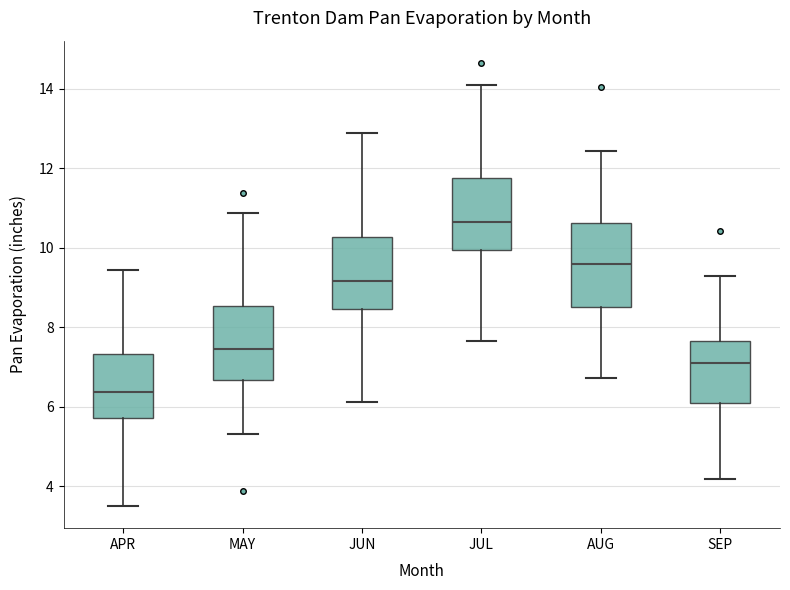

Reading left to right, read every box against the y-axis: the position of its median line, the range the box covers, and the ends of its whiskers. The values are not printed on the chart, so give them approximately, as read against the axis.

APR: median 6.4, box 5.8 to 7.4, whiskers 3.6 to 9.4
MAY: median 7.4, box 6.6 to 8.6, whiskers 5.4 to 10.8
JUN: median 9.2, box 8.4 to 10.2, whiskers 6.2 to 12.8
JUL: median 10.6, box 10.0 to 11.8, whiskers 7.6 to 14.2
AUG: median 9.6, box 8.6 to 10.6, whiskers 6.8 to 12.4
SEP: median 7.2, box 6.0 to 7.6, whiskers 4.2 to 9.2